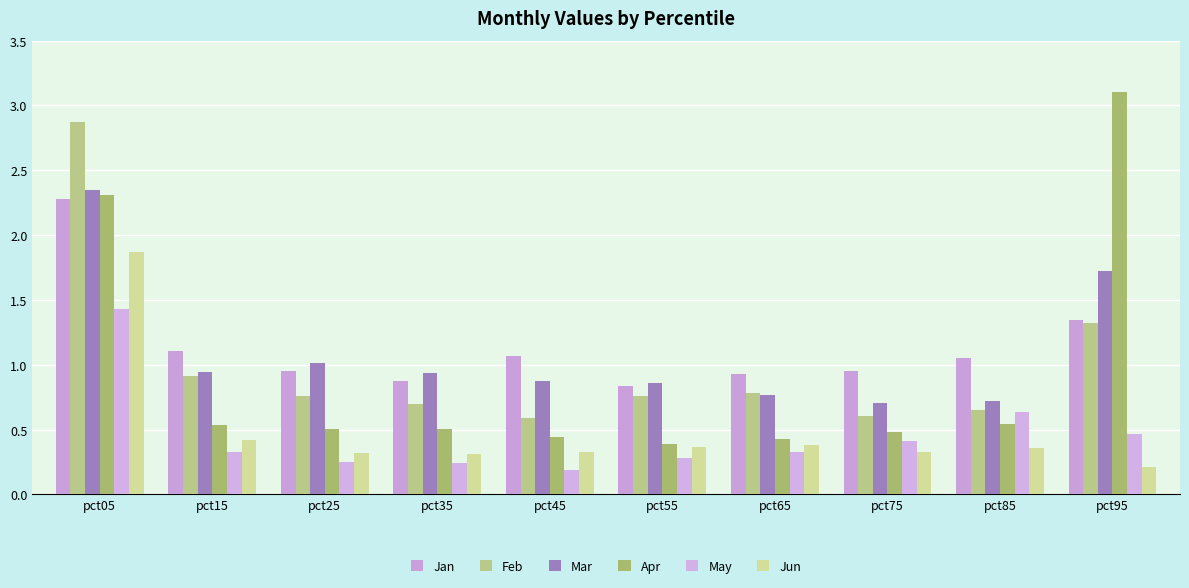

Which has a higher value, pct15 or pct85?

pct15